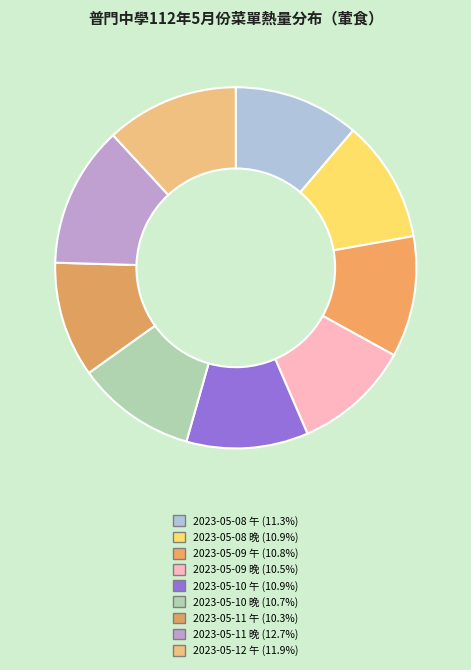

Which slice is the smallest?

2023-05-11 午